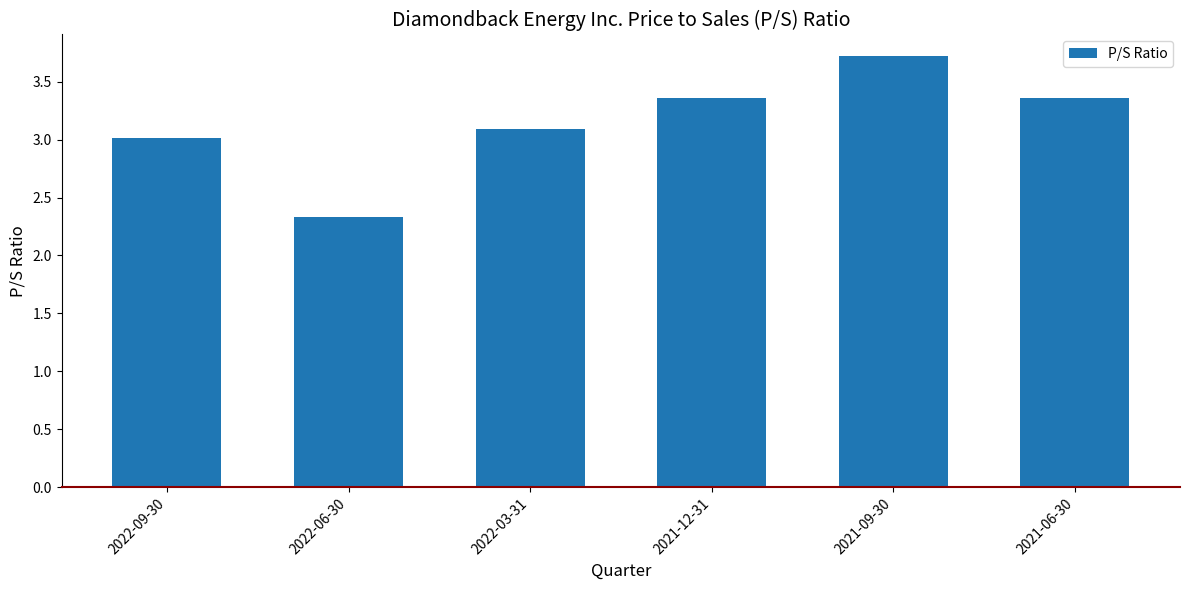

The value at 2022-03-31 is 3.1. True or false?

True